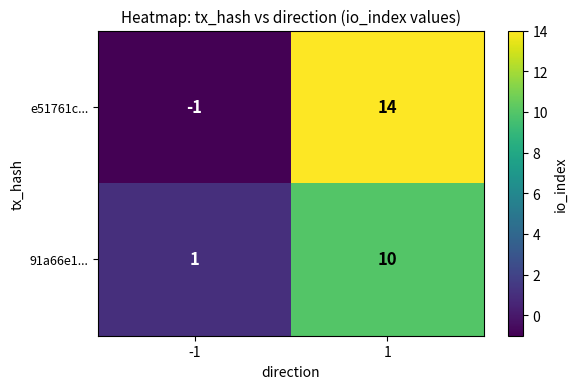

Is it true that e51761c... equals -1 at -1?

True